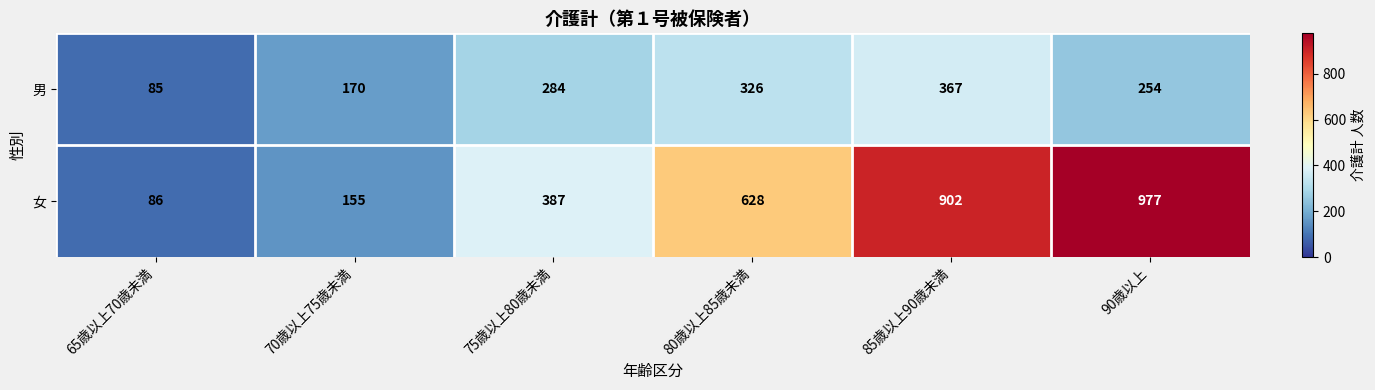

Which label corresponds to the smallest value in the chart?

65歳以上70歳未満